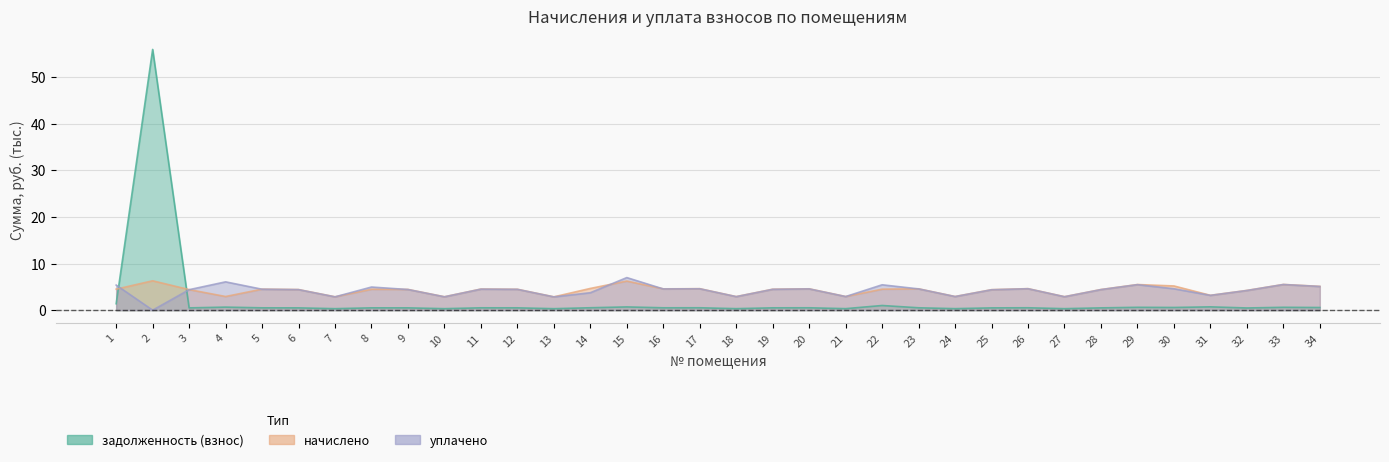

After their last crossing, which series has the higher values: начислено or уплачено?

начислено